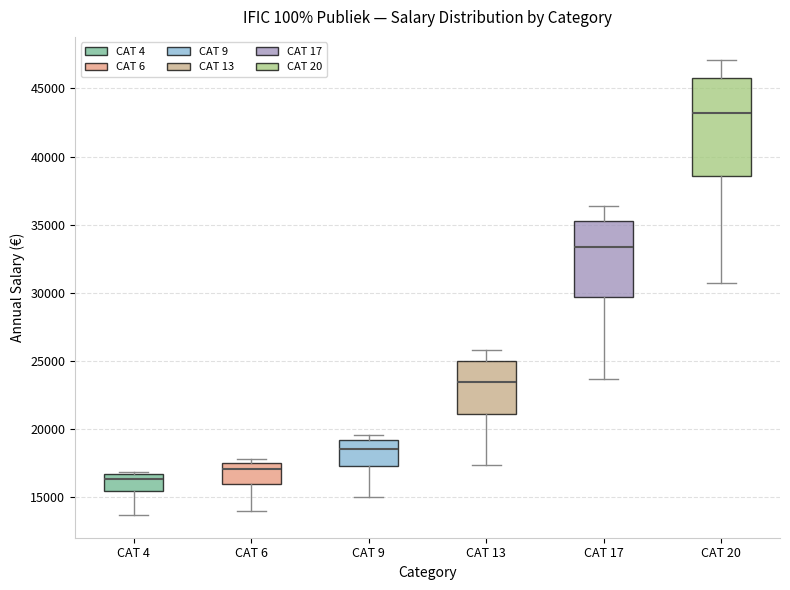

Reading left to right, read every box against the y-axis: the position of its median line, the range the box covers, and the ends of its whiskers. The values are not printed on the chart, so give them approximately, as read against the axis.

CAT 4: median 16500 (just below the box's upper edge), box 15500 to 16500, whiskers 13500 to 17000
CAT 6: median 17000, box 16000 to 17500, whiskers 14000 to 18000
CAT 9: median 18500, box 17000 to 19000, whiskers 15000 to 19500
CAT 13: median 23500, box 21000 to 25000, whiskers 17500 to 26000
CAT 17: median 33500, box 29500 to 35500, whiskers 23500 to 36500
CAT 20: median 43000, box 38500 to 46000, whiskers 30500 to 47000